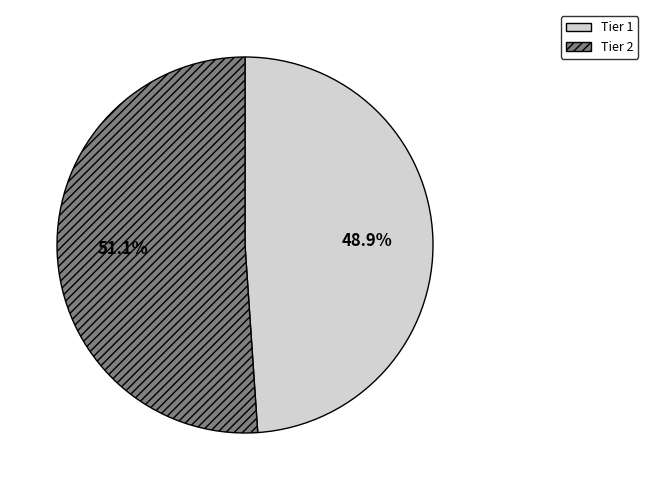

How many segments does this pie chart have?

2